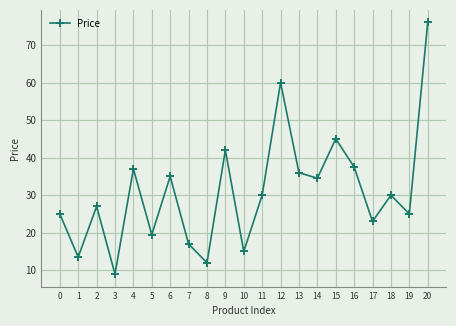

What is the difference between the maximum and minimum values?

67.0